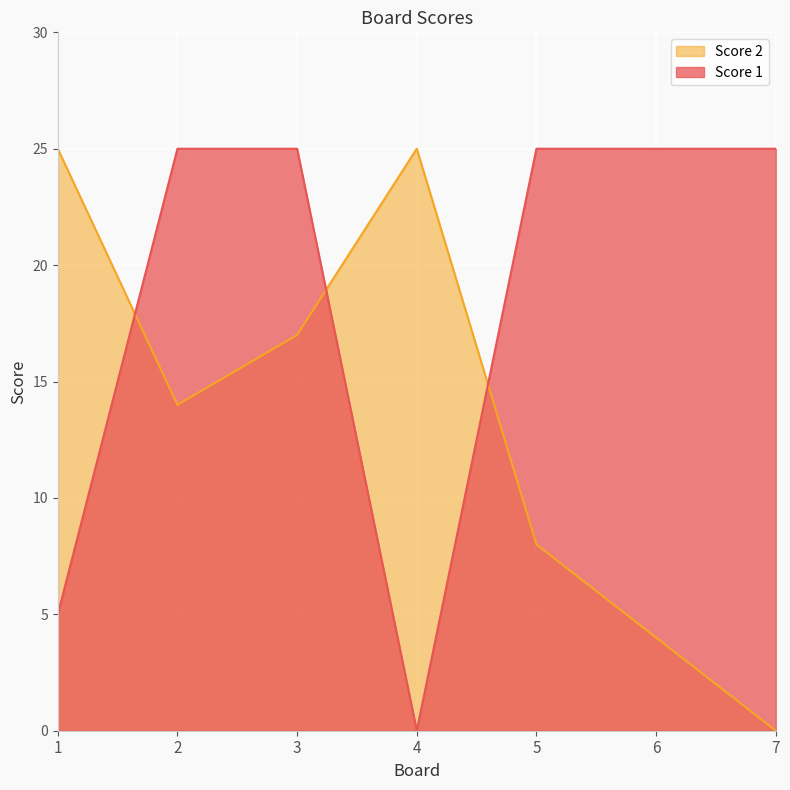

What is the greatest value displayed?

25